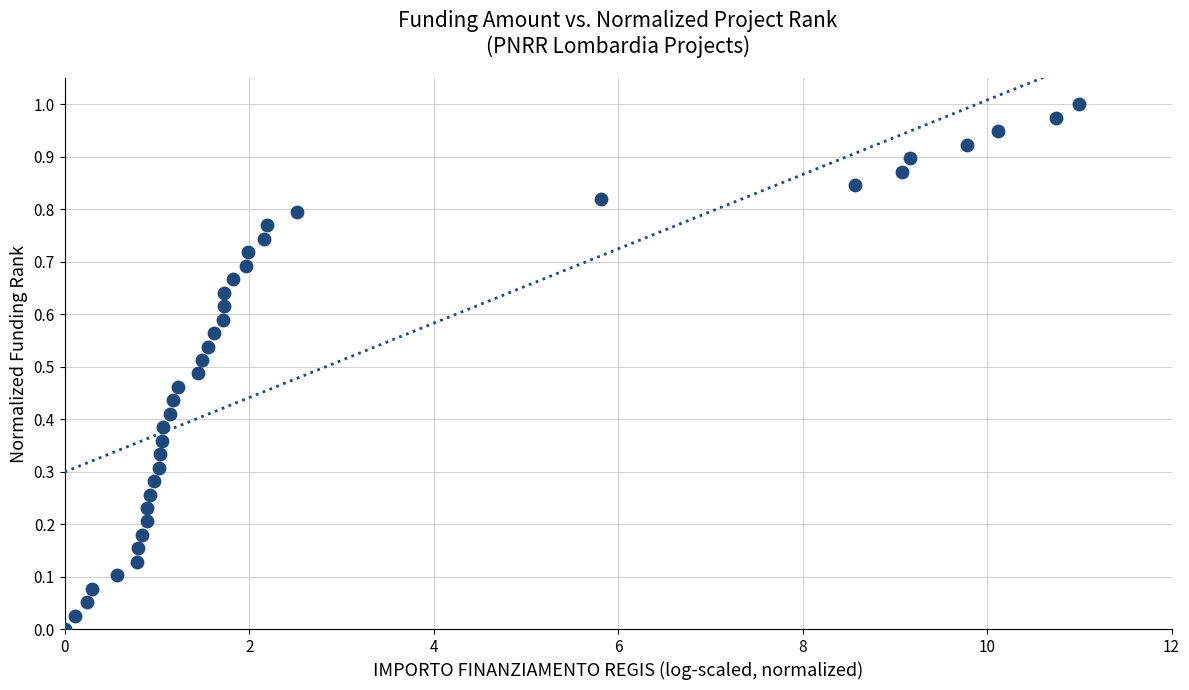

What is the range of X values (max minus min)?

11.0